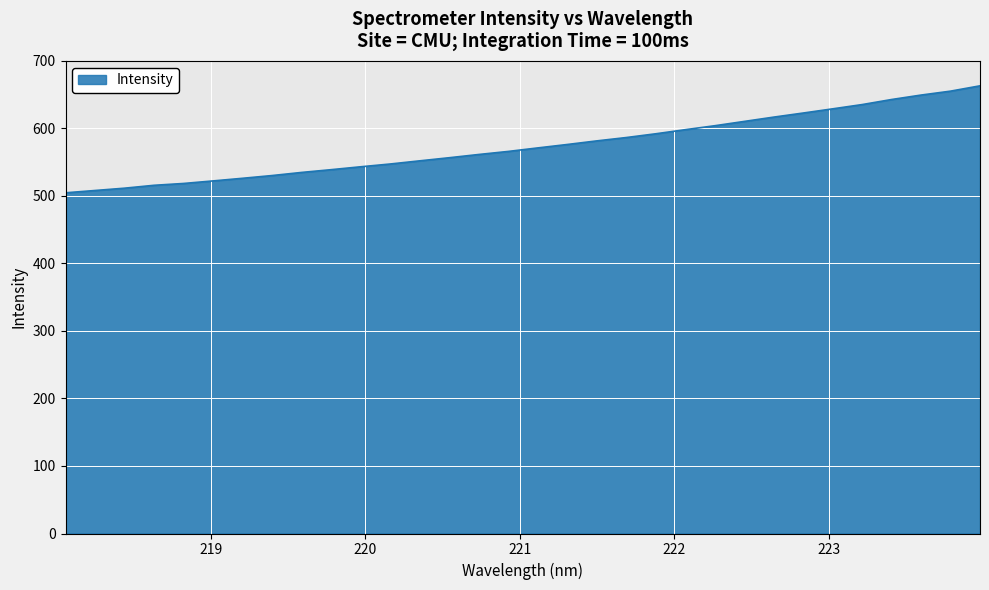

What is the minimum value shown in the chart?

504.6